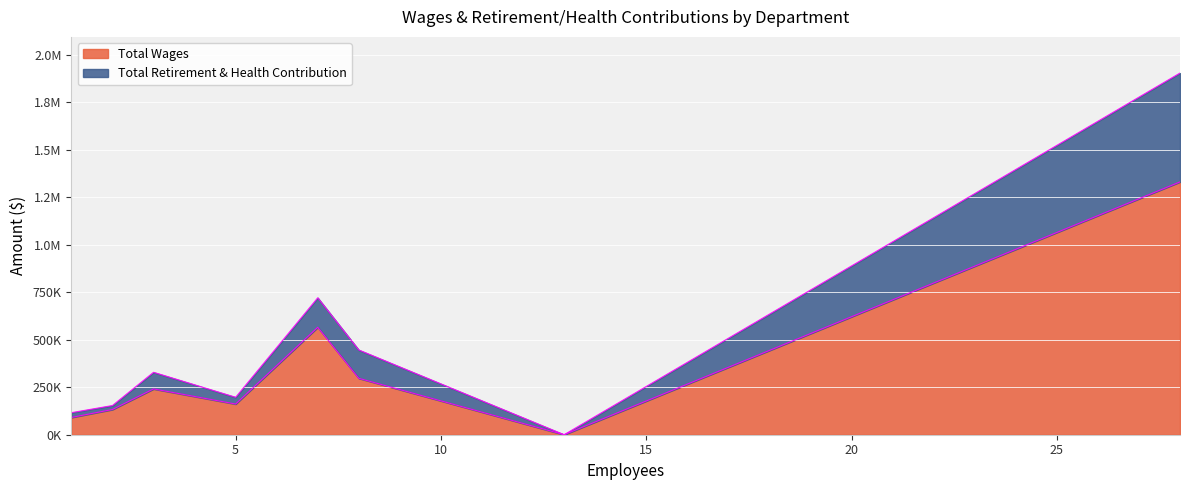

True or false: Total Retirement & Health Contribution and Total Wages cross at least once.

False